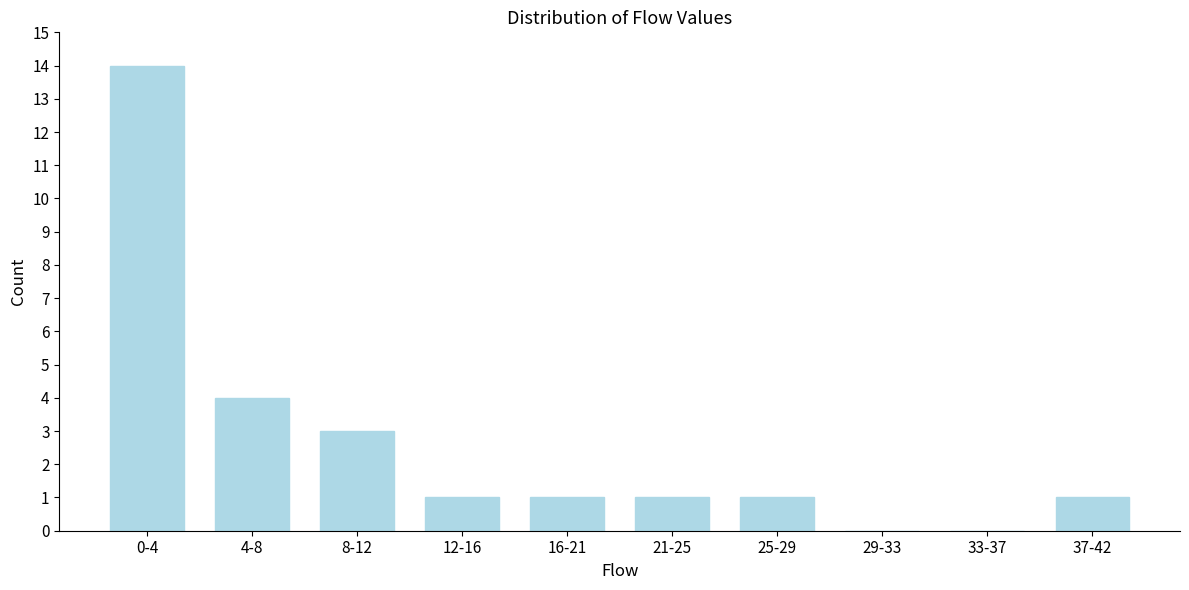

Reading left to right, what are all the values shown in this chart?

0-4=14	4-8=4	8-12=3	12-16=1	16-21=1	21-25=1	25-29=1	29-33=0	33-37=0	37-42=1